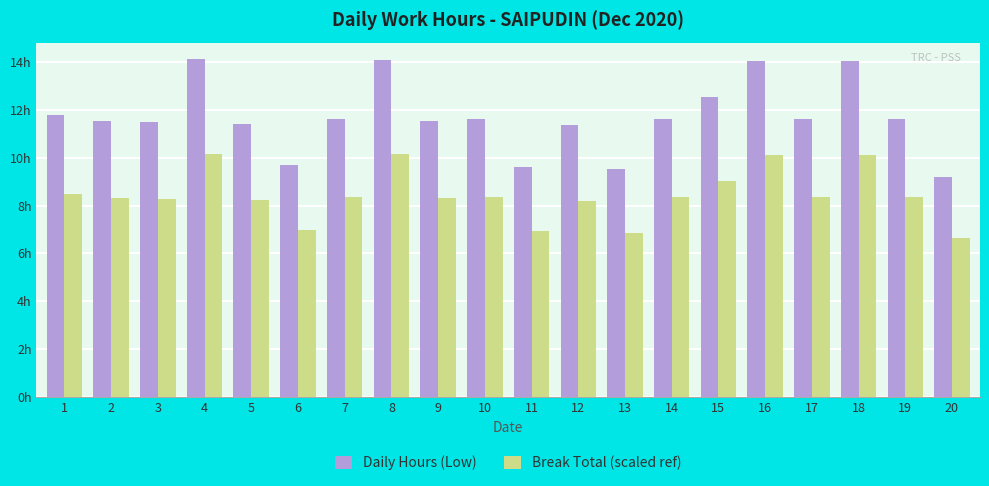

At which label does Break Total (scaled ref) first exceed 8?

1